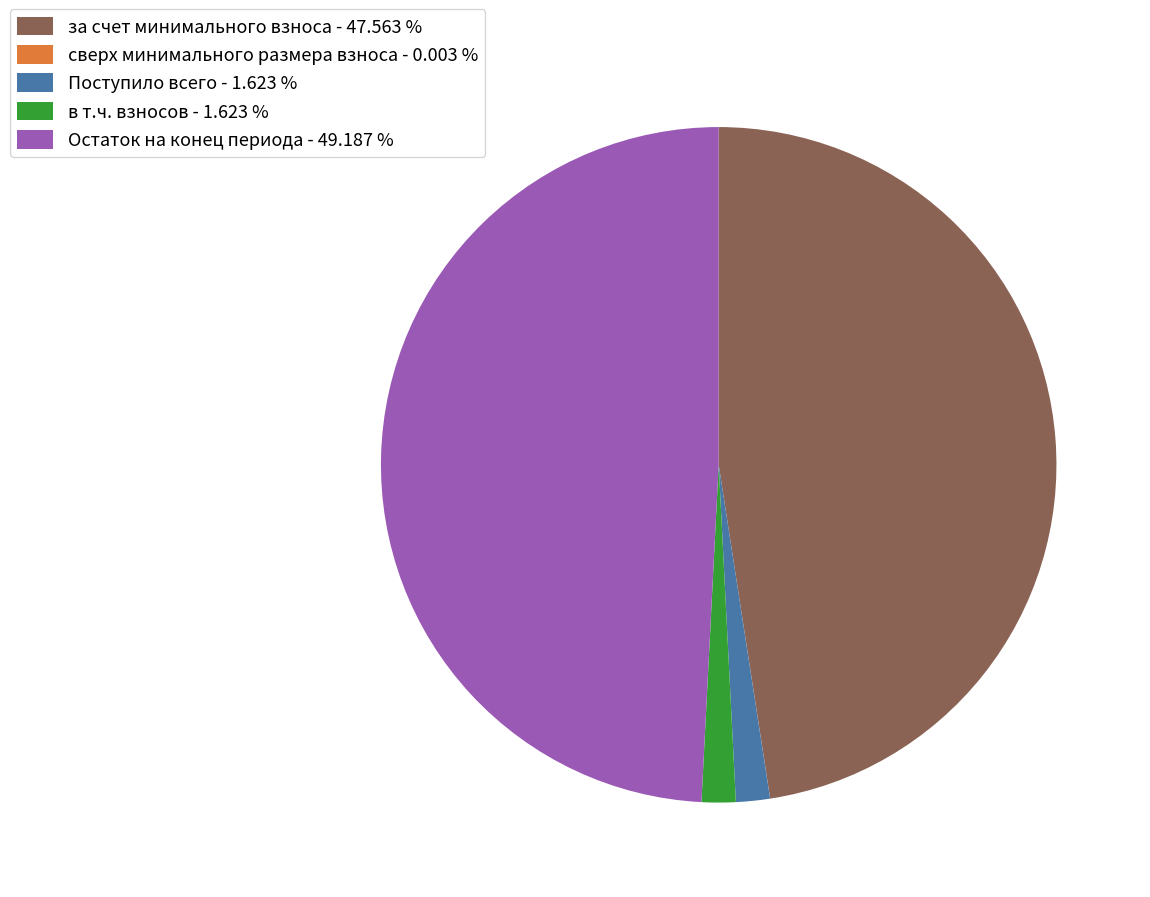

Combined, do за счет минимального взноса - 47.563 % and Поступило всего - 1.623 % account for over 50%?

No